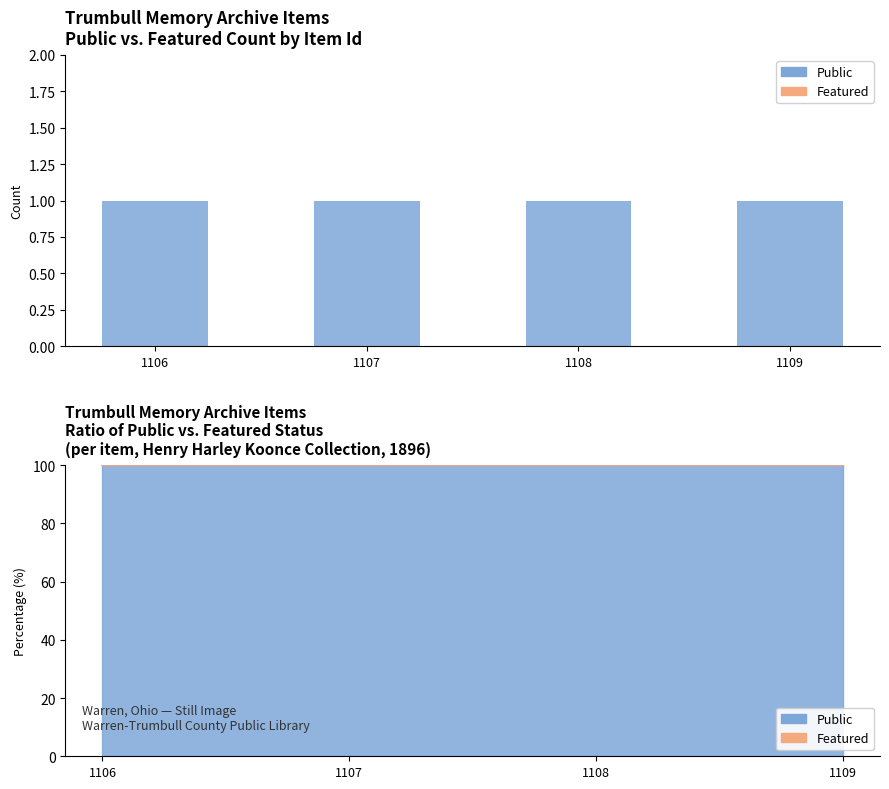

List the series in order of their peak value, highest first.

Public, Featured